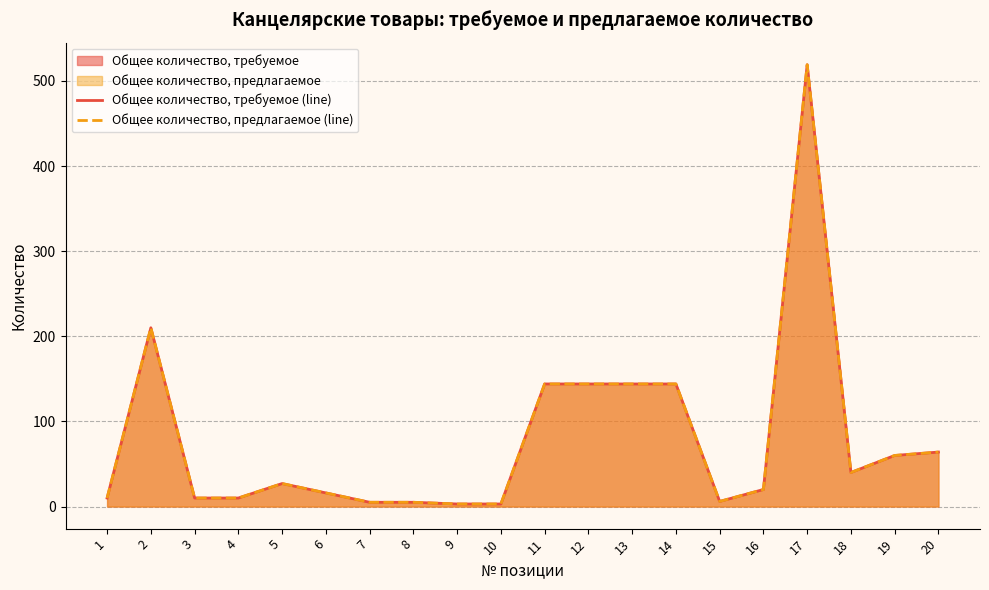

How many values in the Общее количество, предлагаемое (line) series are below 27?

10